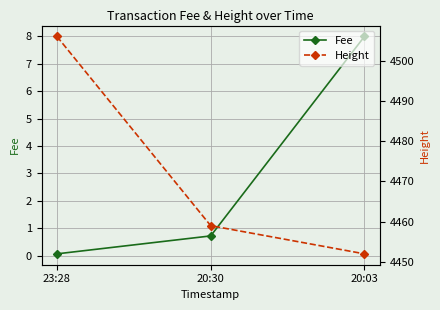

What is the value of the Fee point at the 2nd from the left?

0.7